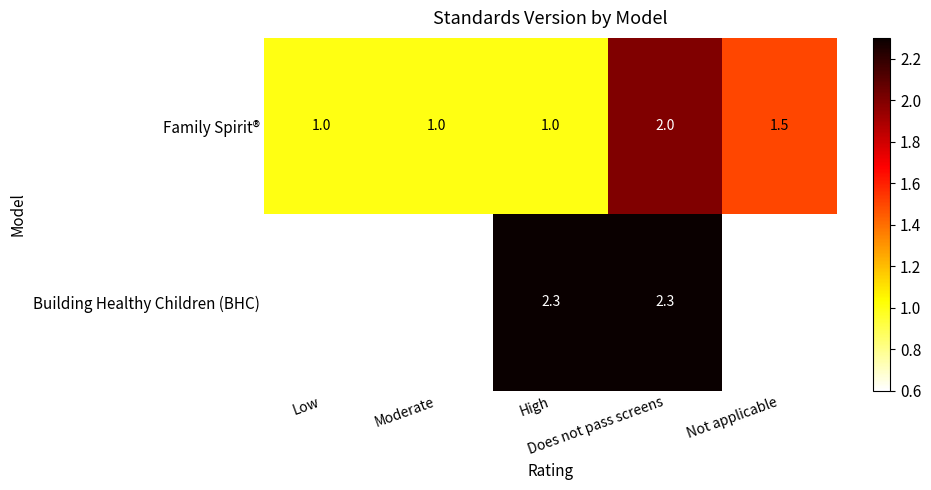

How many Family Spirit® values are between 1 and 2?

5